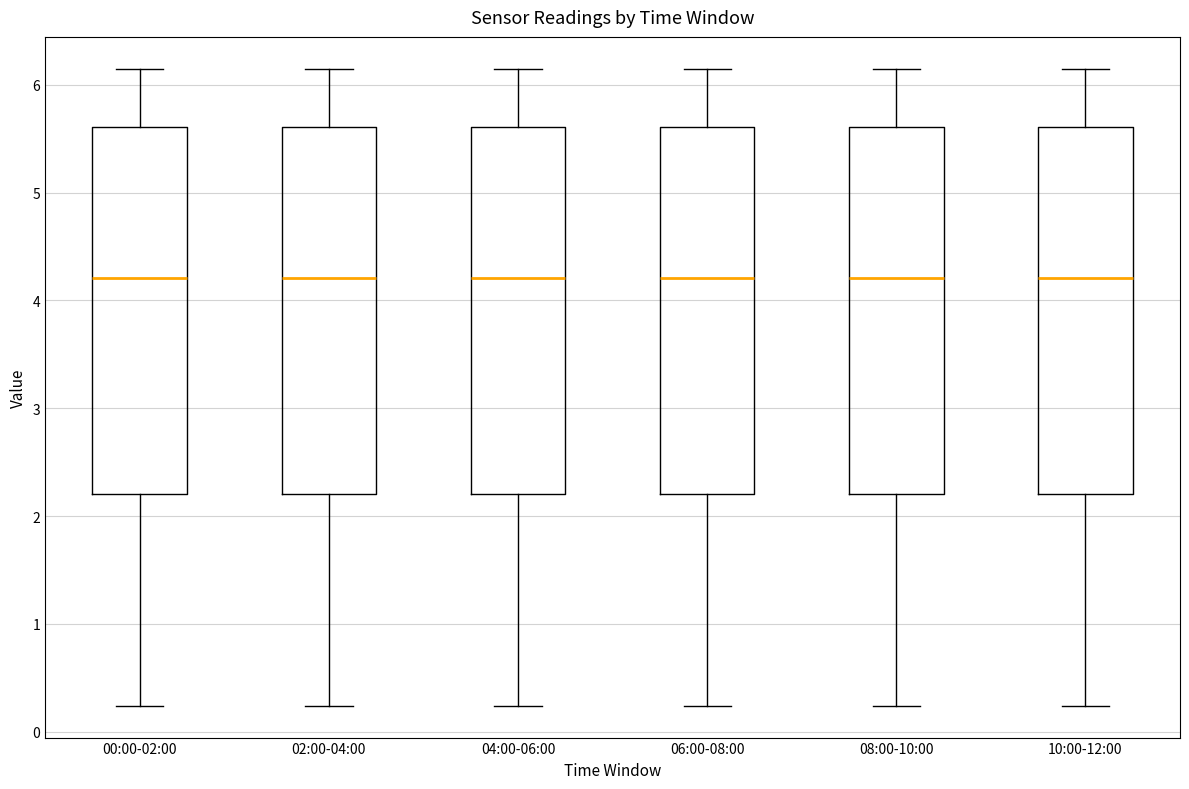

Where is the upper edge of the box for 06:00-08:00 on the y-axis? The values are not printed on the chart, so give them approximately, as read against the axis.

5.6